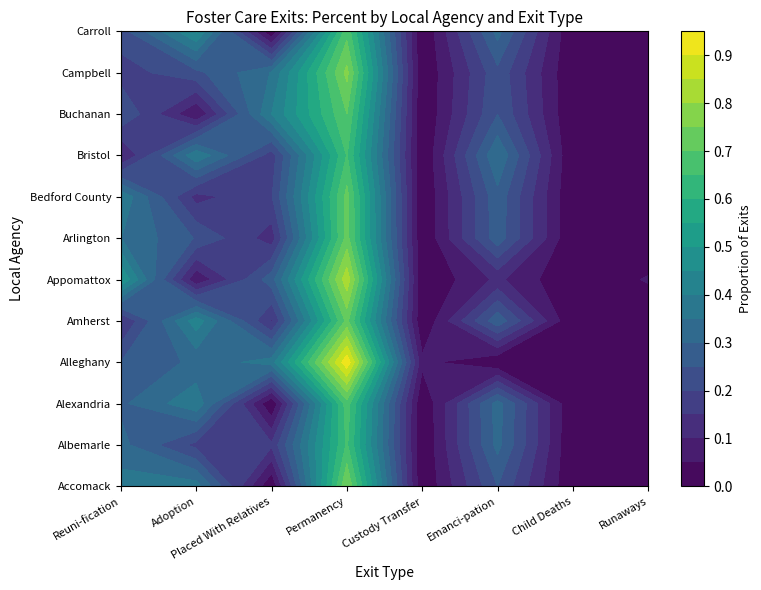

Which series has the largest range (max minus min)?

Alleghany